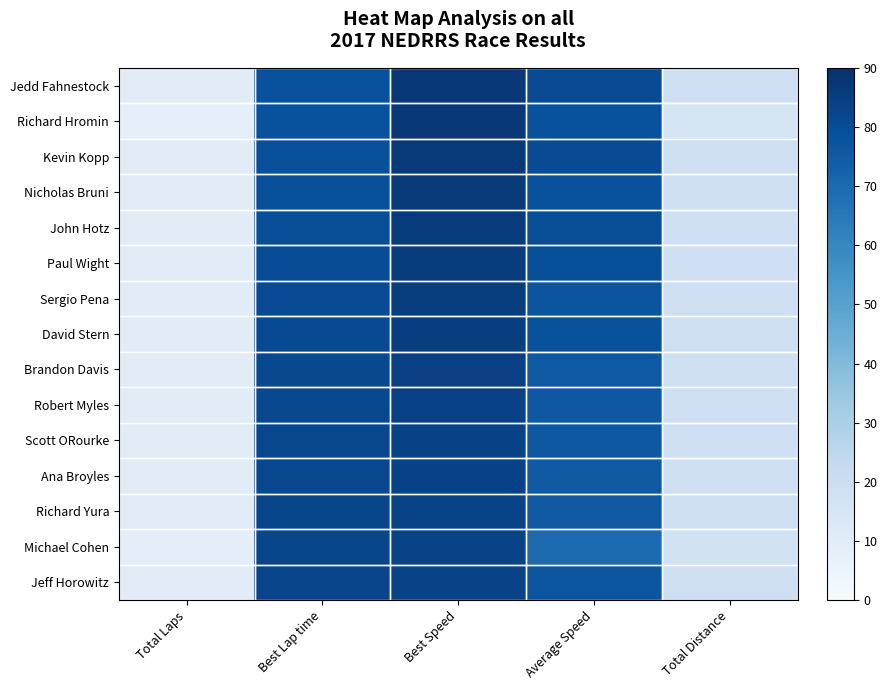

Which label corresponds to the largest value in the chart?

Best Speed